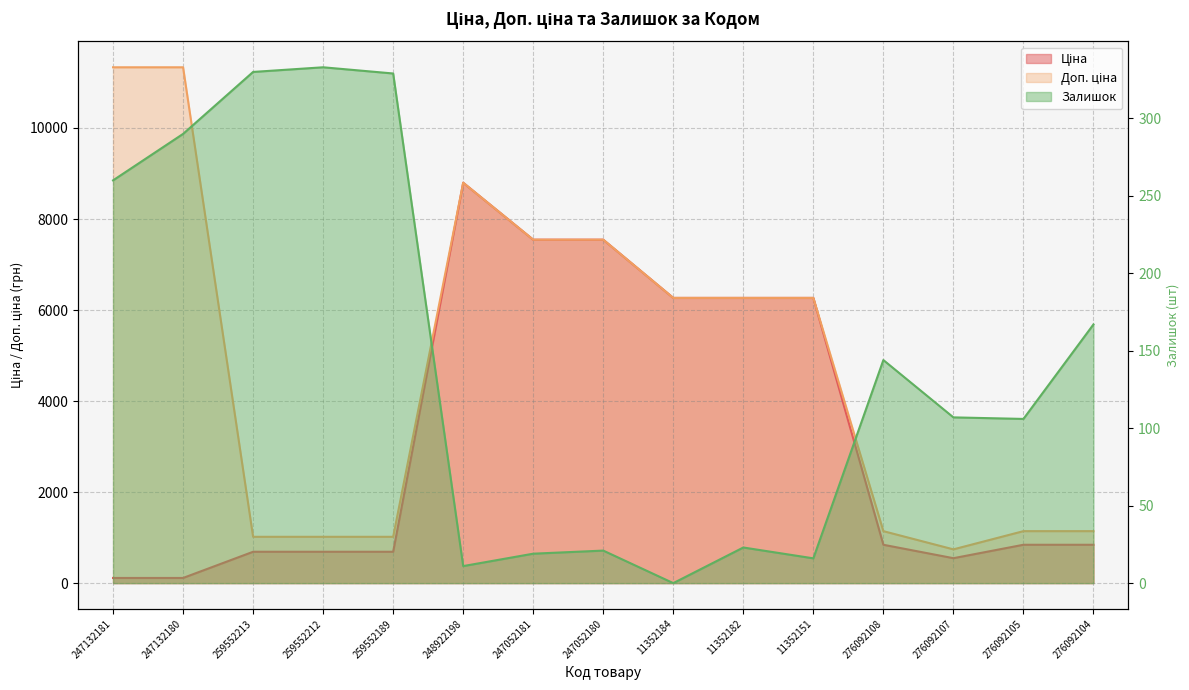

What is the sum of all Залишок values?

2156.0